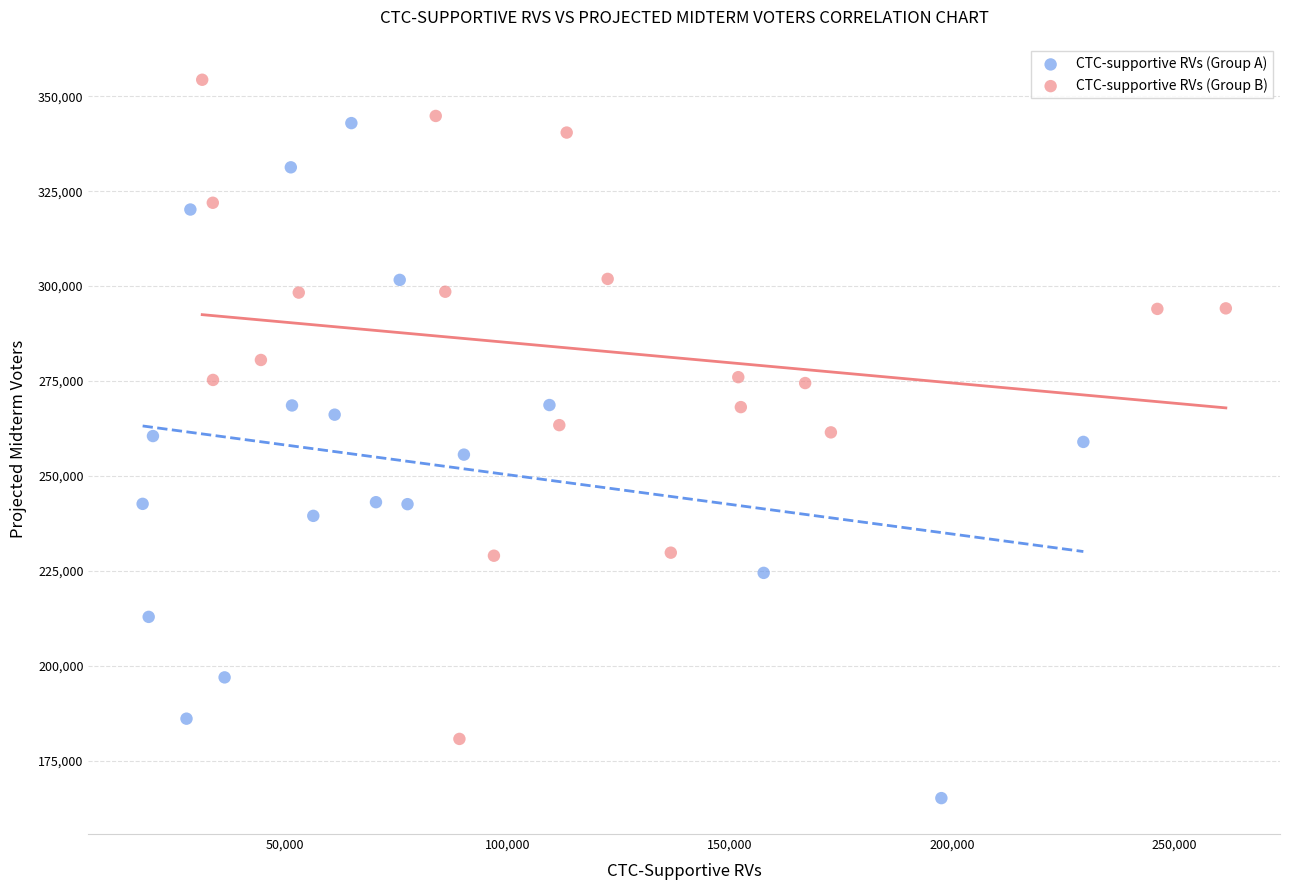

What are all the series names shown in the legend?

CTC-supportive RVs (Group A), CTC-supportive RVs (Group B)